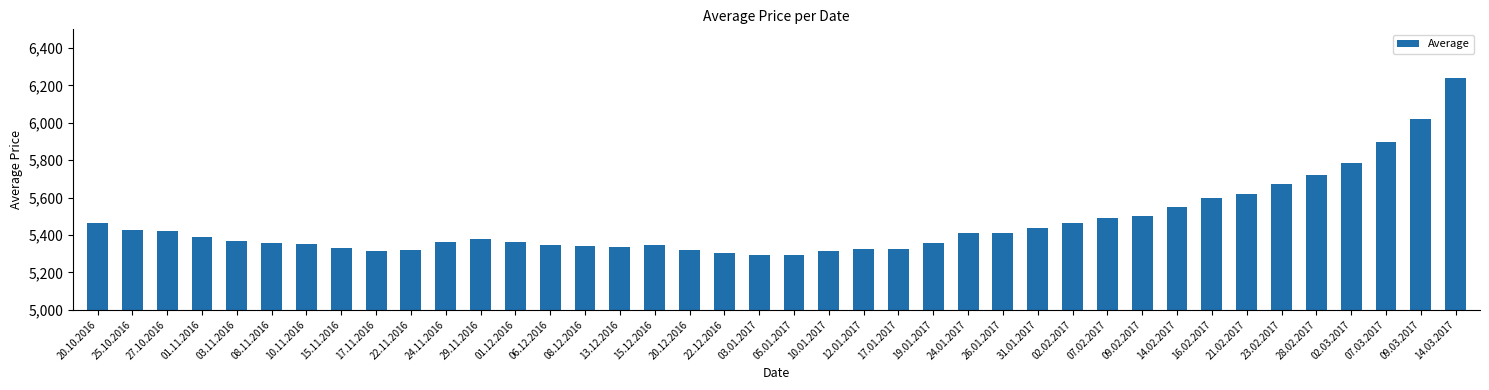

Does the chart contain stacked bars?

No